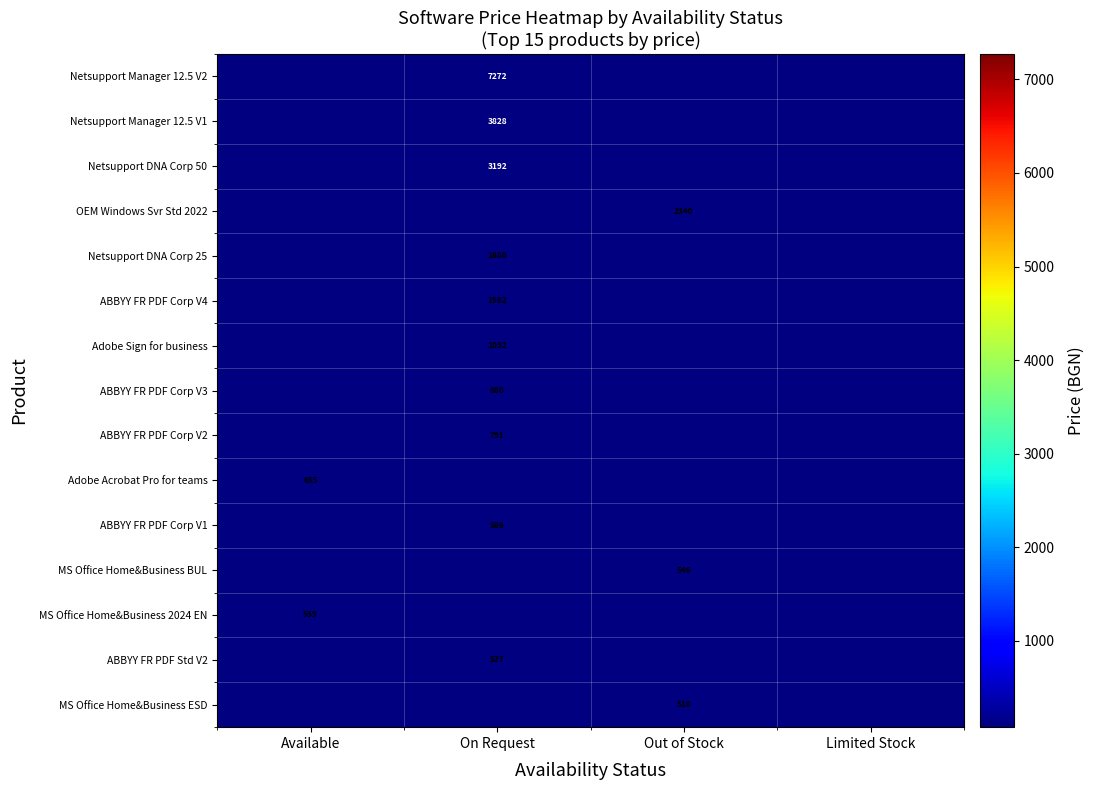

Is it true that MS Office Home&Business BUL equals 545.8 at Out of Stock?

True